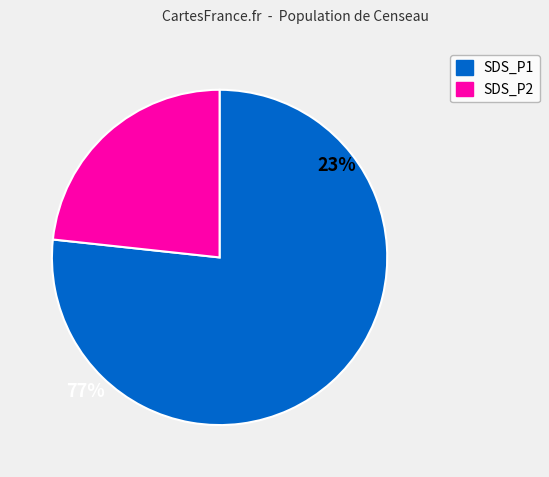

Rank the categories by value from highest to lowest.

SDS_P1, SDS_P2